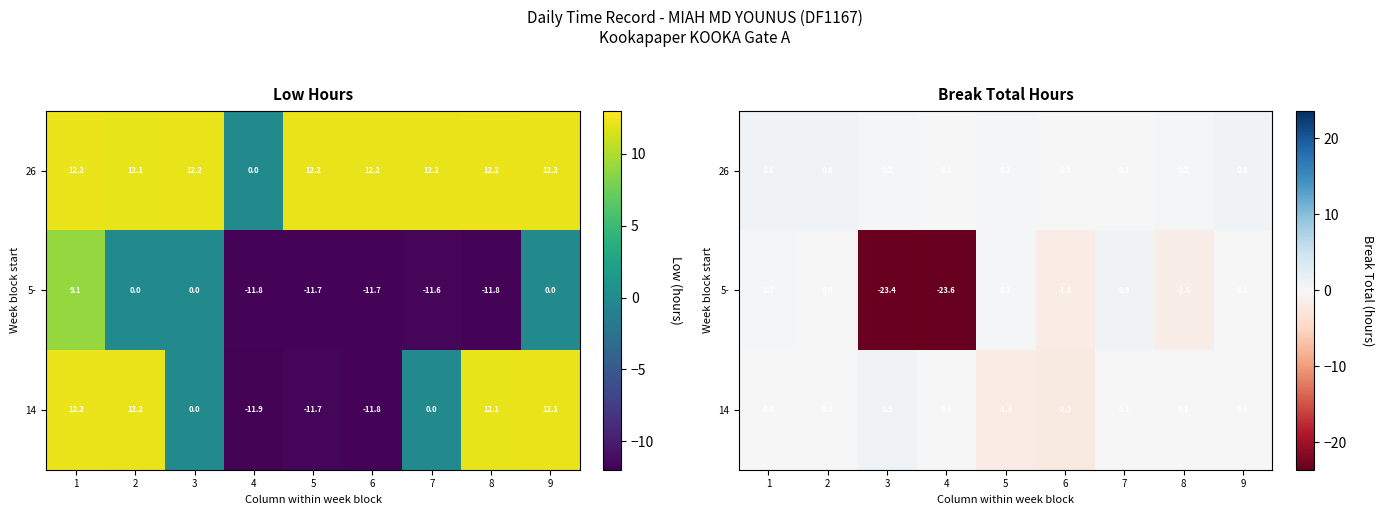

What is the lowest value of the 5- series?

-23.6